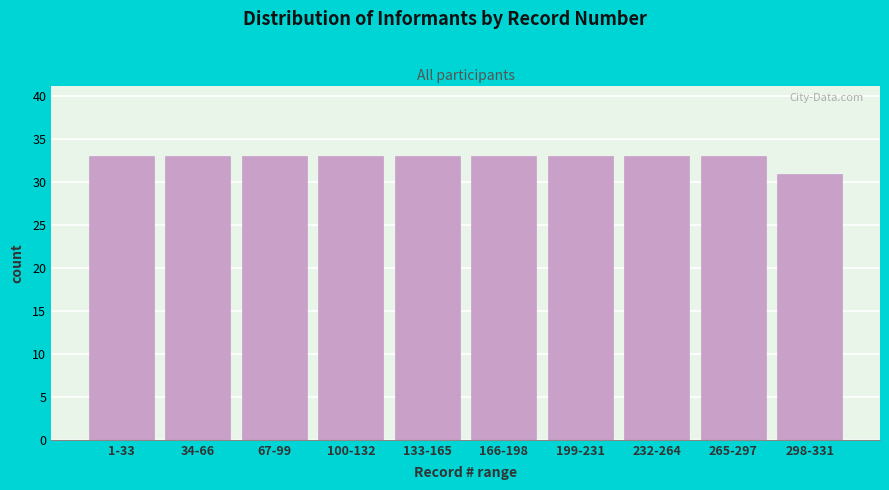

Reading left to right, transcribe all the data shown in this chart.

33	33	33	33	33	33	33	33	33	31